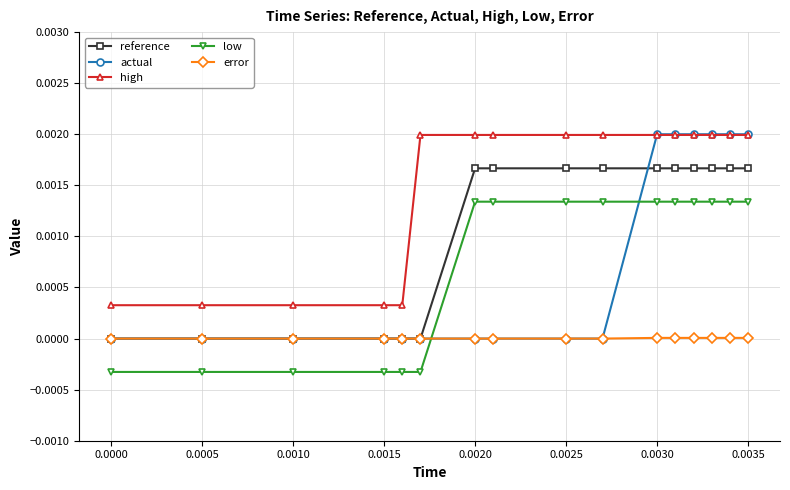

Which series has the largest total across all categories?

high